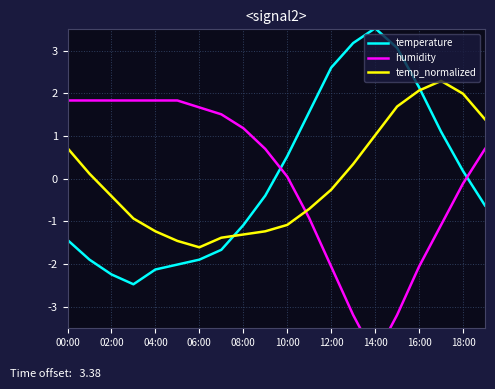

Does the chart display data point markers on the line(s)?

No